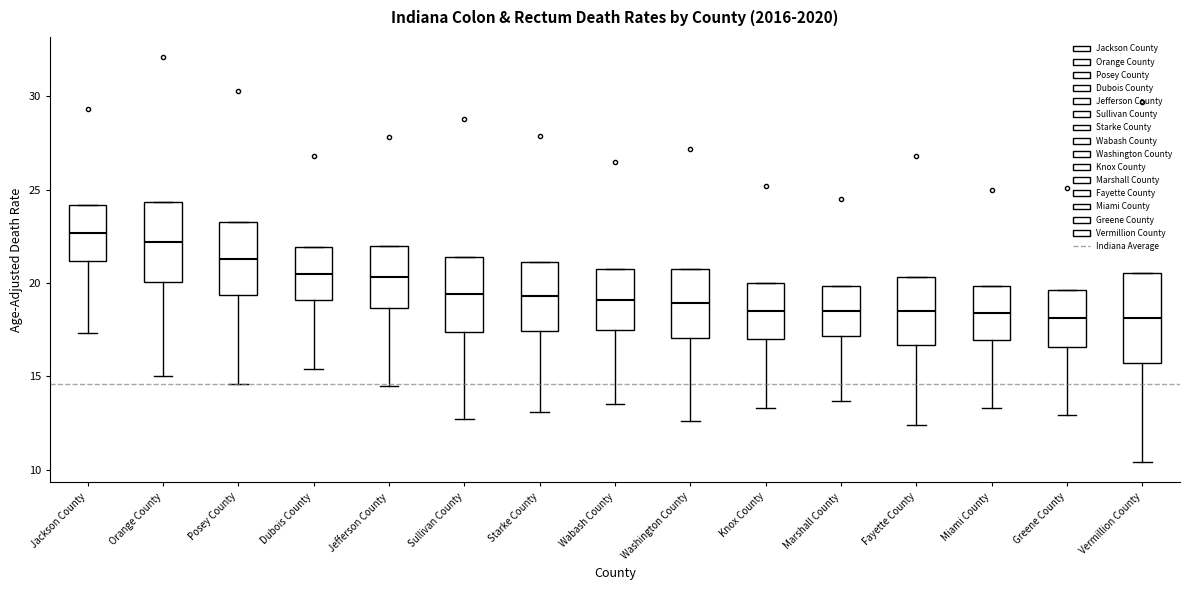

Reading left to right, read every box against the y-axis: the position of its median line, the range the box covers, and the ends of its whiskers. The values are not printed on the chart, so give them approximately, as read against the axis.

Jackson County: median 22.5, box 21.0 to 24.0, whiskers 17.5 to 24.0
Orange County: median 22.0, box 20.0 to 24.5, whiskers 15.0 to 24.5
Posey County: median 21.5, box 19.5 to 23.5, whiskers 14.5 to 23.5
Dubois County: median 20.5, box 19.0 to 22.0, whiskers 15.5 to 22.0
Jefferson County: median 20.5, box 18.5 to 22.0, whiskers 14.5 to 22.0
Sullivan County: median 19.5, box 17.5 to 21.5, whiskers 12.5 to 21.5
Starke County: median 19.5, box 17.5 to 21.0, whiskers 13.0 to 21.0
Wabash County: median 19.0, box 17.5 to 20.5, whiskers 13.5 to 20.5
Washington County: median 19.0, box 17.0 to 20.5, whiskers 12.5 to 20.5
Knox County: median 18.5, box 17.0 to 20.0, whiskers 13.5 to 20.0
Marshall County: median 18.5, box 17.0 to 20.0, whiskers 13.5 to 20.0
Fayette County: median 18.5, box 16.5 to 20.5, whiskers 12.5 to 20.5
Miami County: median 18.5, box 17.0 to 20.0, whiskers 13.5 to 20.0
Greene County: median 18.0, box 16.5 to 19.5, whiskers 13.0 to 19.5
Vermillion County: median 18.0, box 15.5 to 20.5, whiskers 10.5 to 20.5